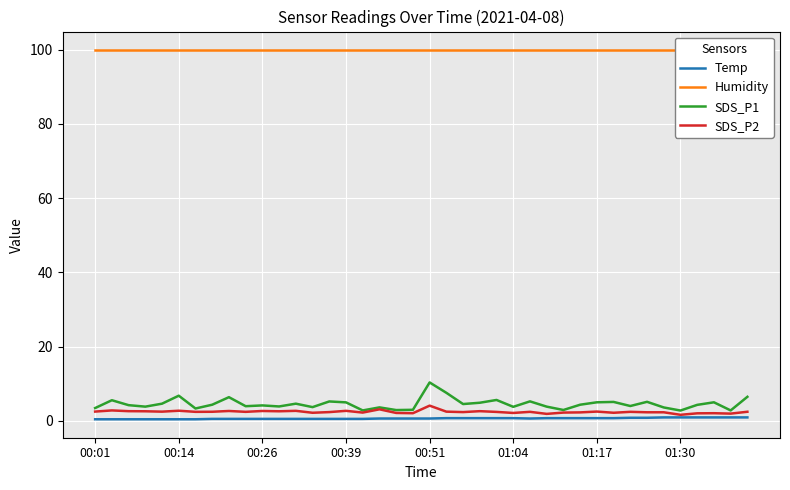

Is this an area chart (filled region under the line)?

No